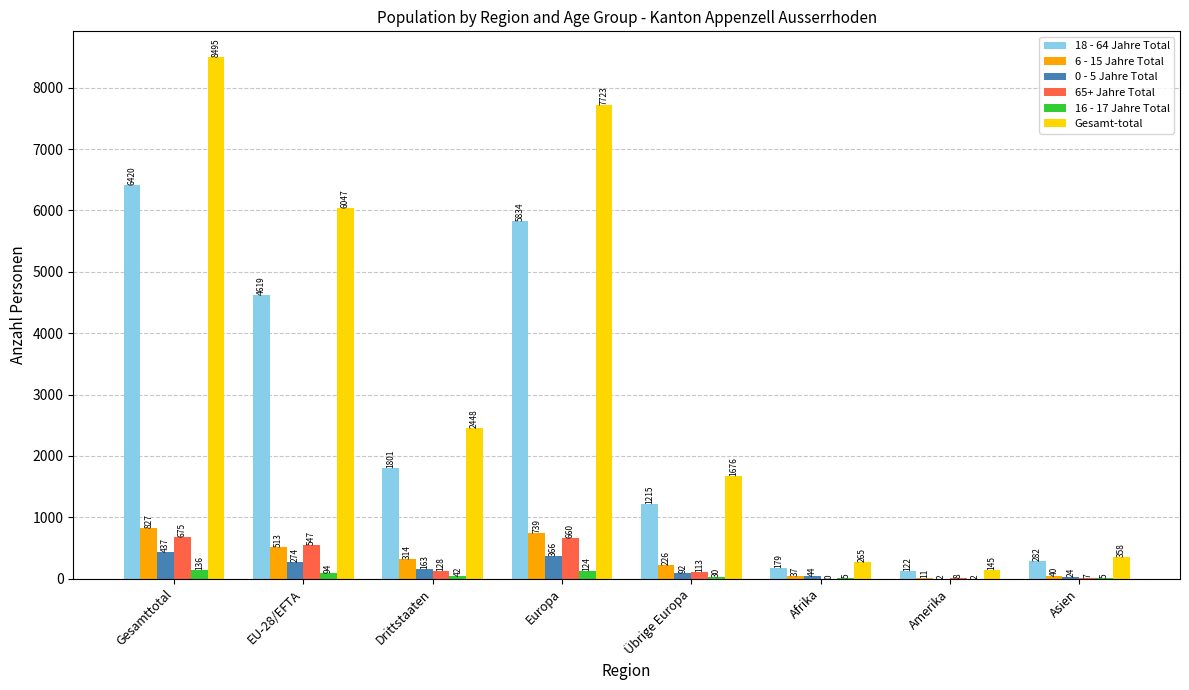

What is the spread (max minus min) of values at EU-28/EFTA?

5953